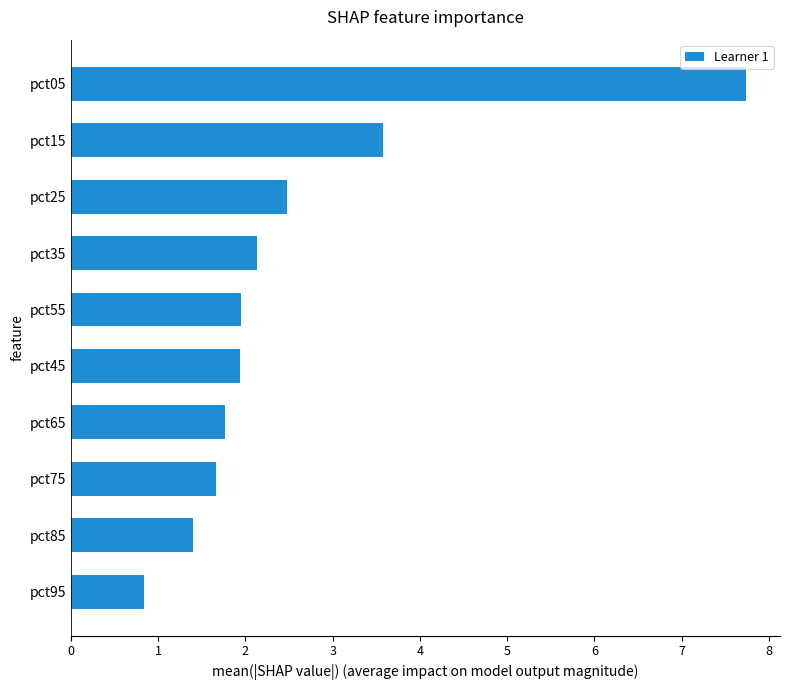

At which label is the value closest to 4?

pct15